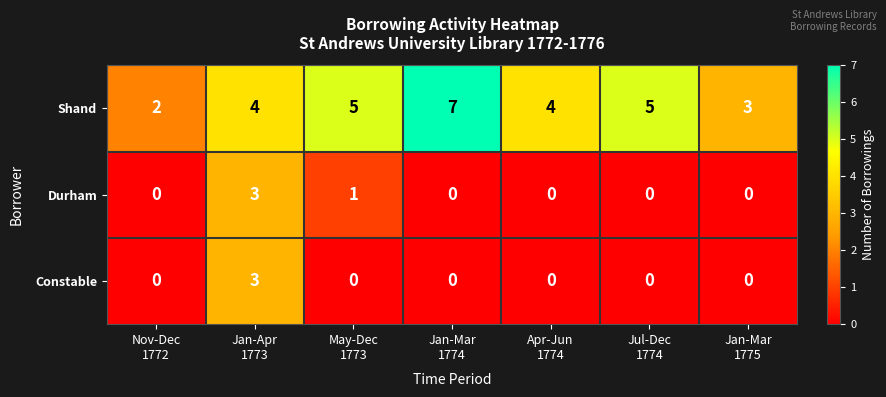

Which series has the largest total across all categories?

Shand